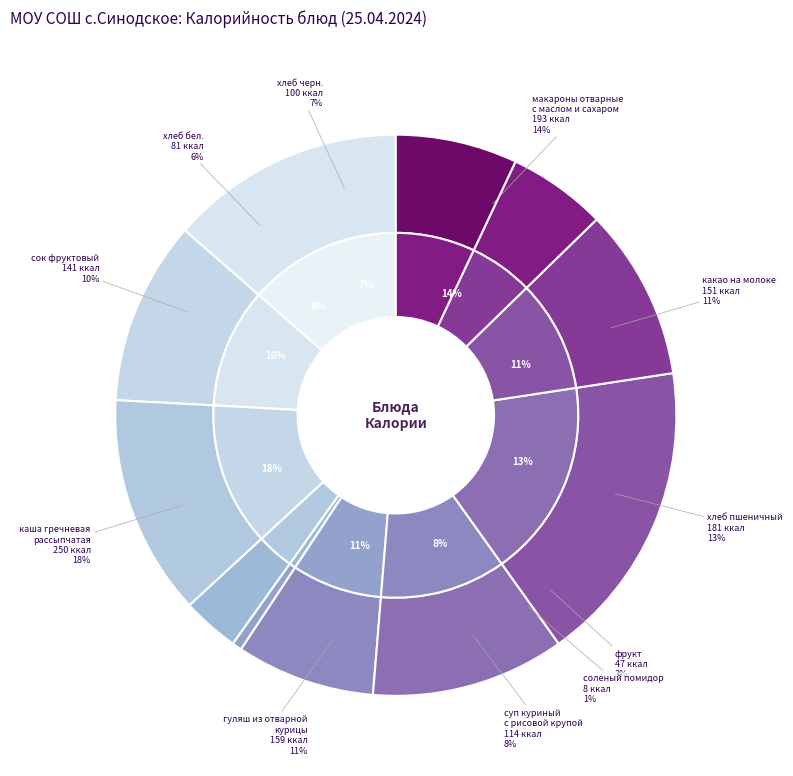

What percentage is the хлеб пшеничный slice, to the nearest percent?

13%